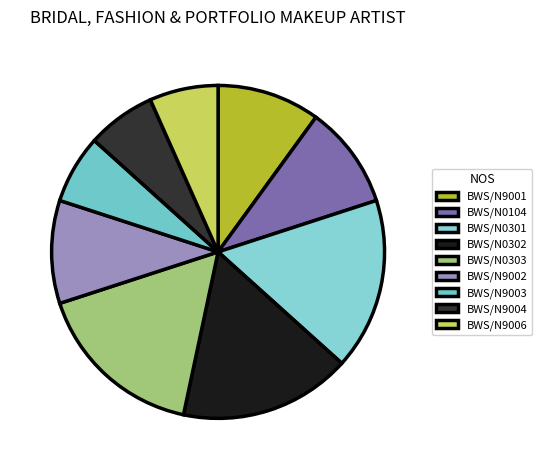

Is it true that BWS/N9003 is 1% of the pie?

False